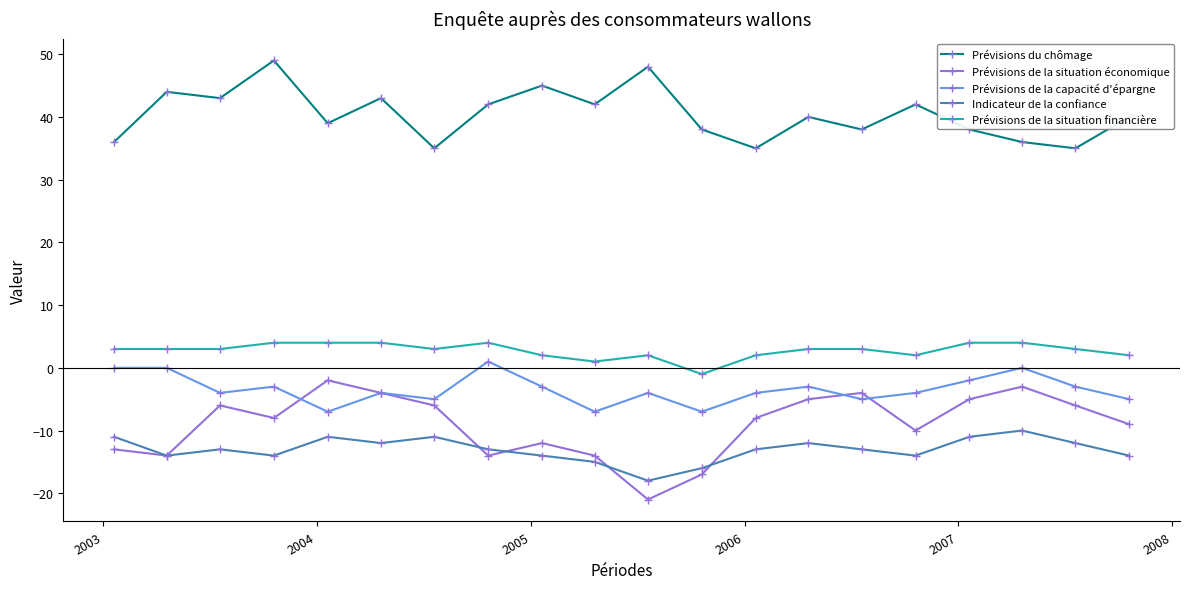

What is the minimum value shown in the chart?

-21